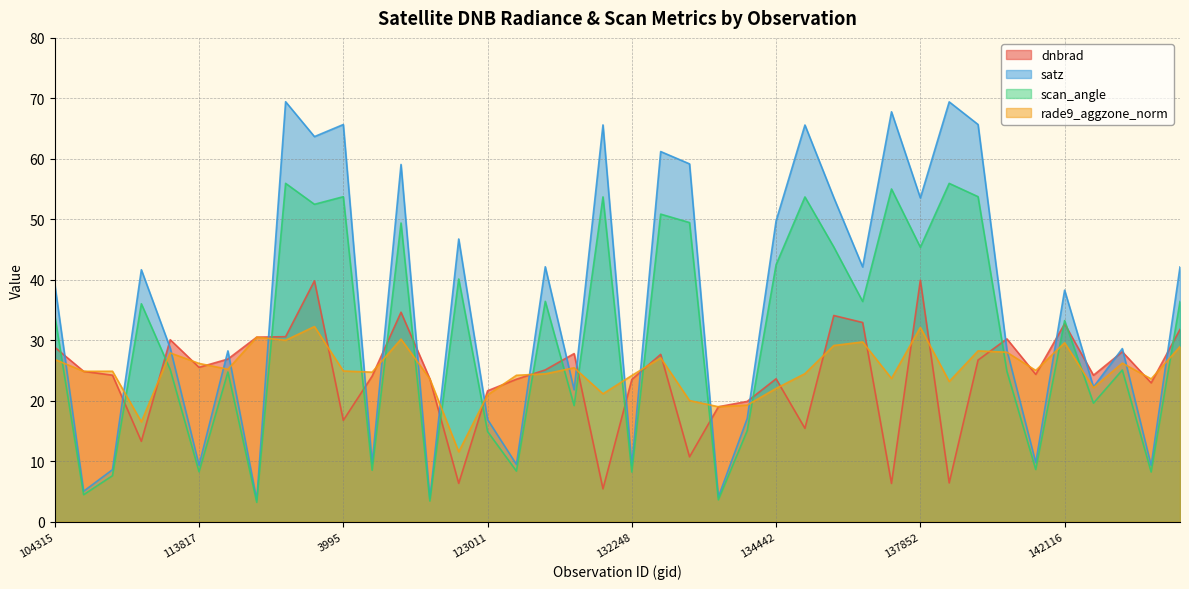

What is the label of the 15th point from the right?

134442